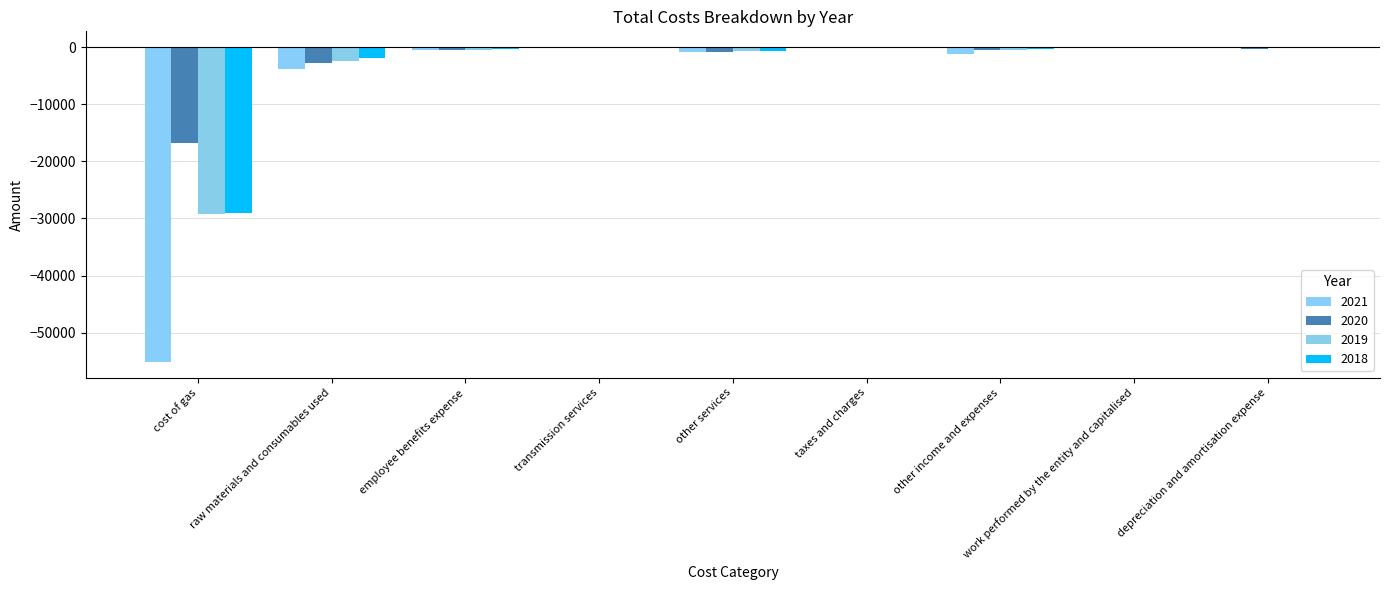

How many data points in 2018 are above -365?

4